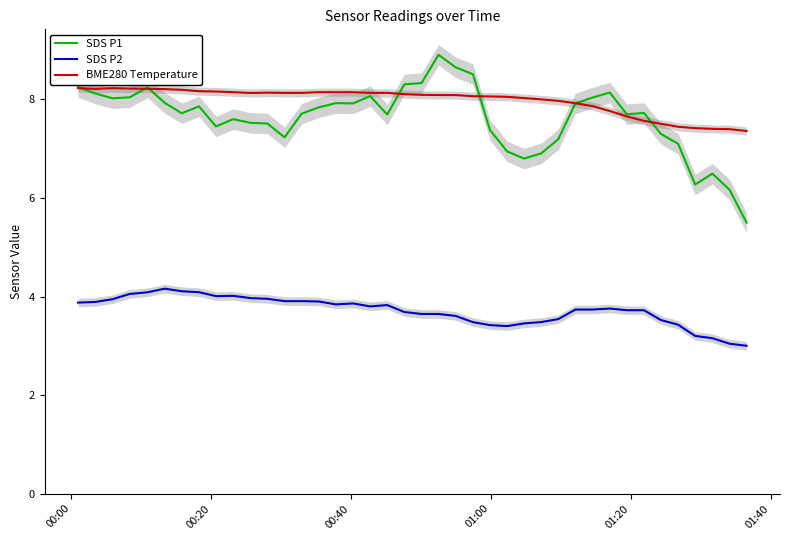

What is the sum of all BME280 Temperature values?

319.1